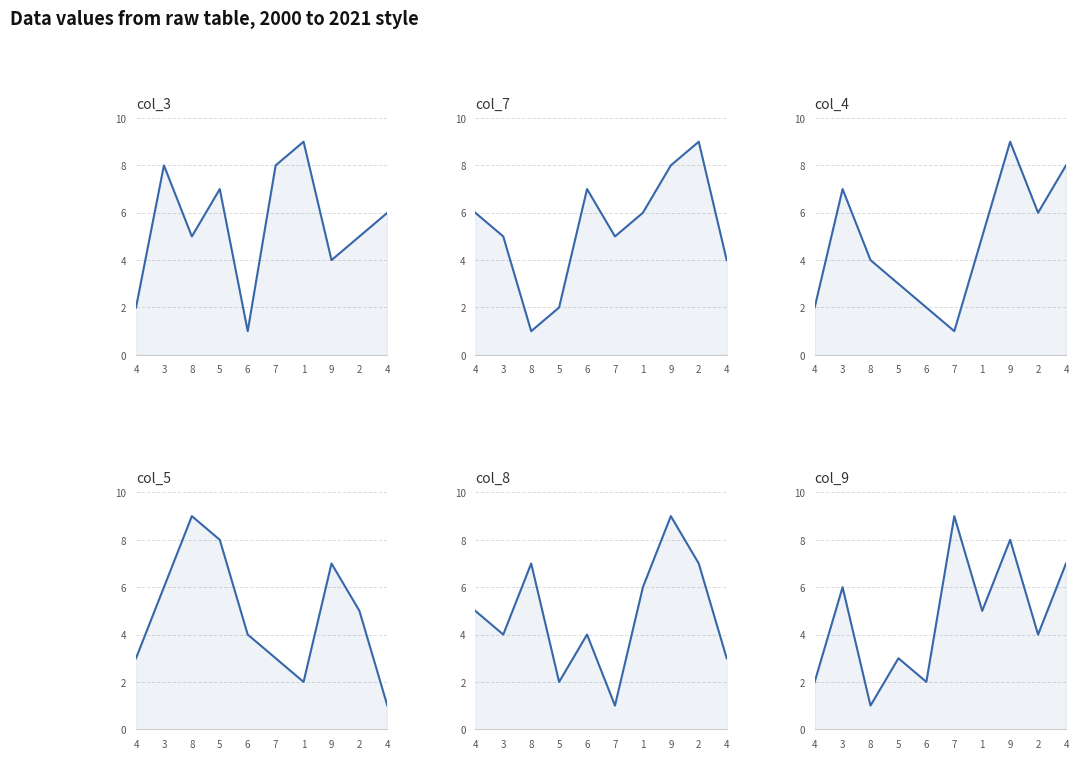

Where is the first local minimum for col_7?

8